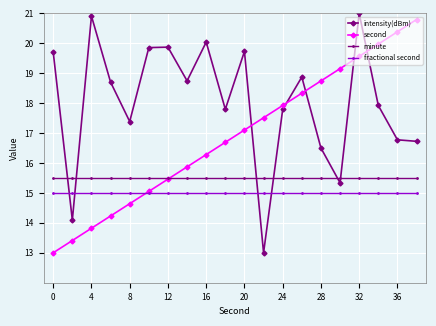

Which series has the largest total across all categories?

intensity(dBm)